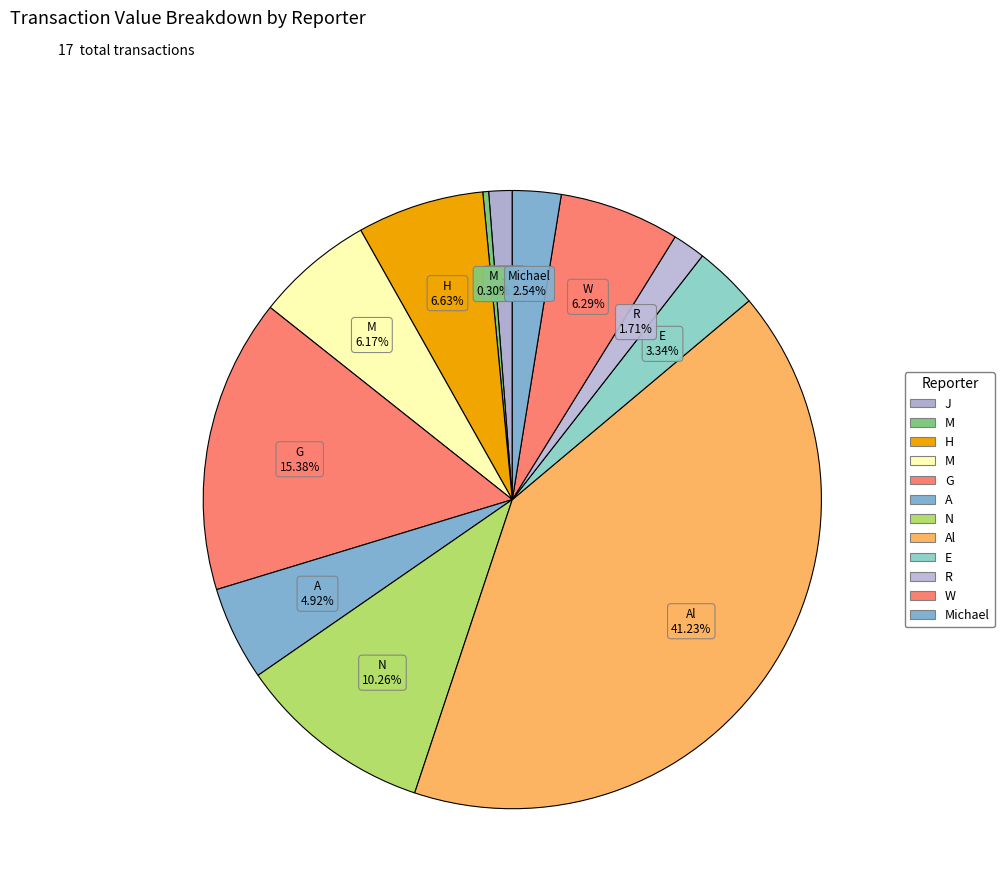

How many segments does this pie chart have?

12